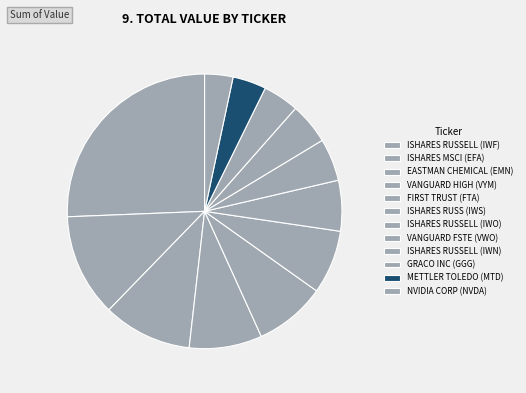

To the nearest percent, what is the average slice percentage?

8%